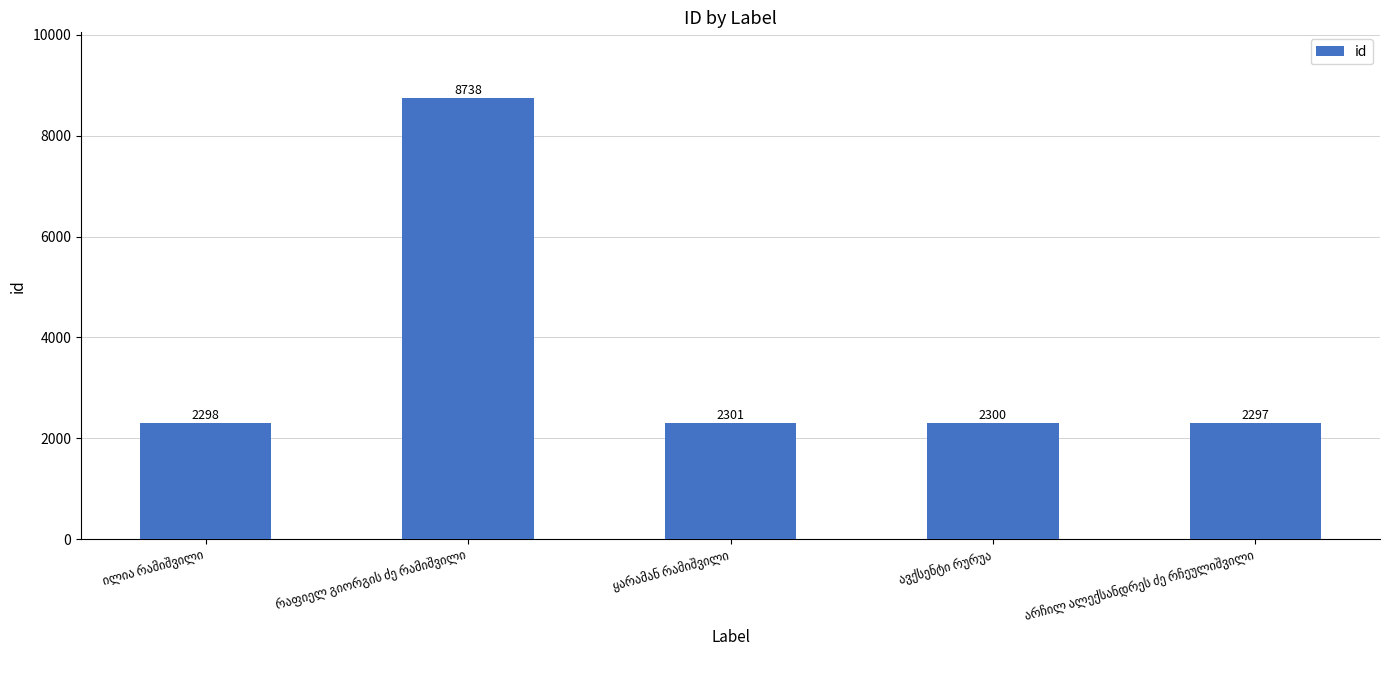

What is the difference between the second highest and second lowest values?

3